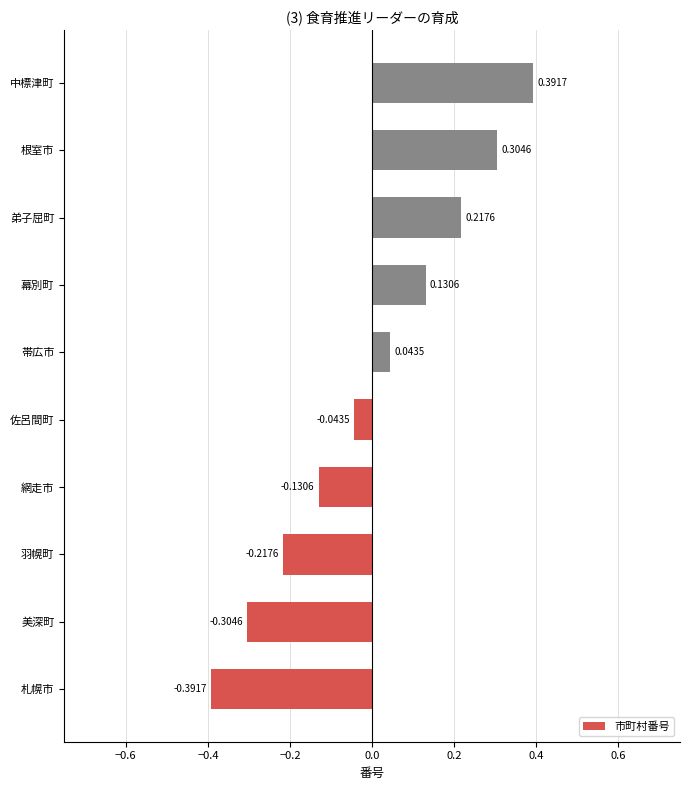

How many values are above zero?

5